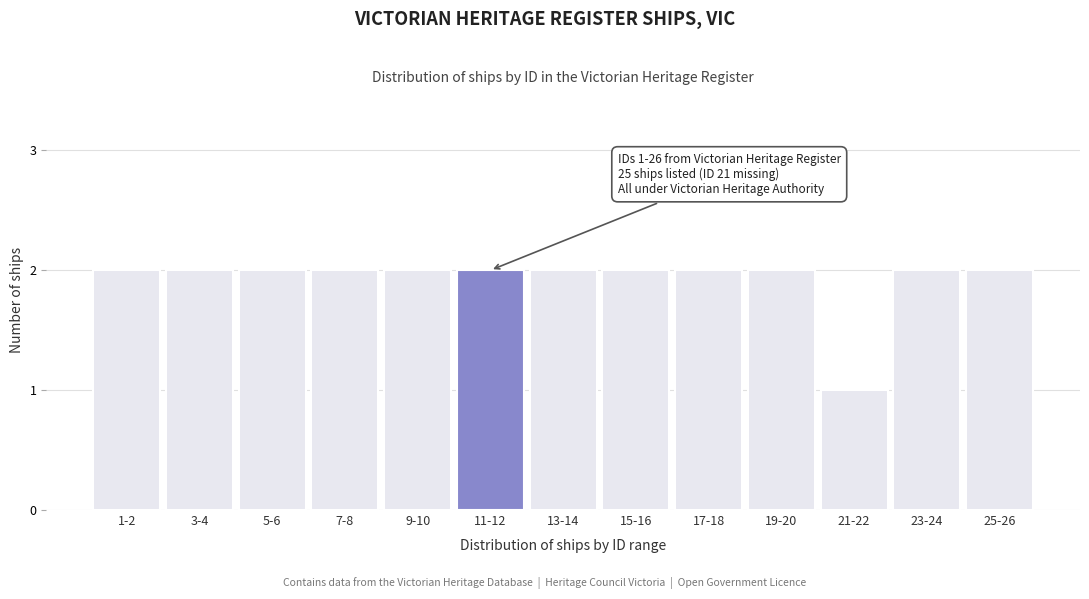

Reading left to right, what are all the values shown in this chart?

1-2=2	3-4=2	5-6=2	7-8=2	9-10=2	11-12=2	13-14=2	15-16=2	17-18=2	19-20=2	21-22=1	23-24=2	25-26=2